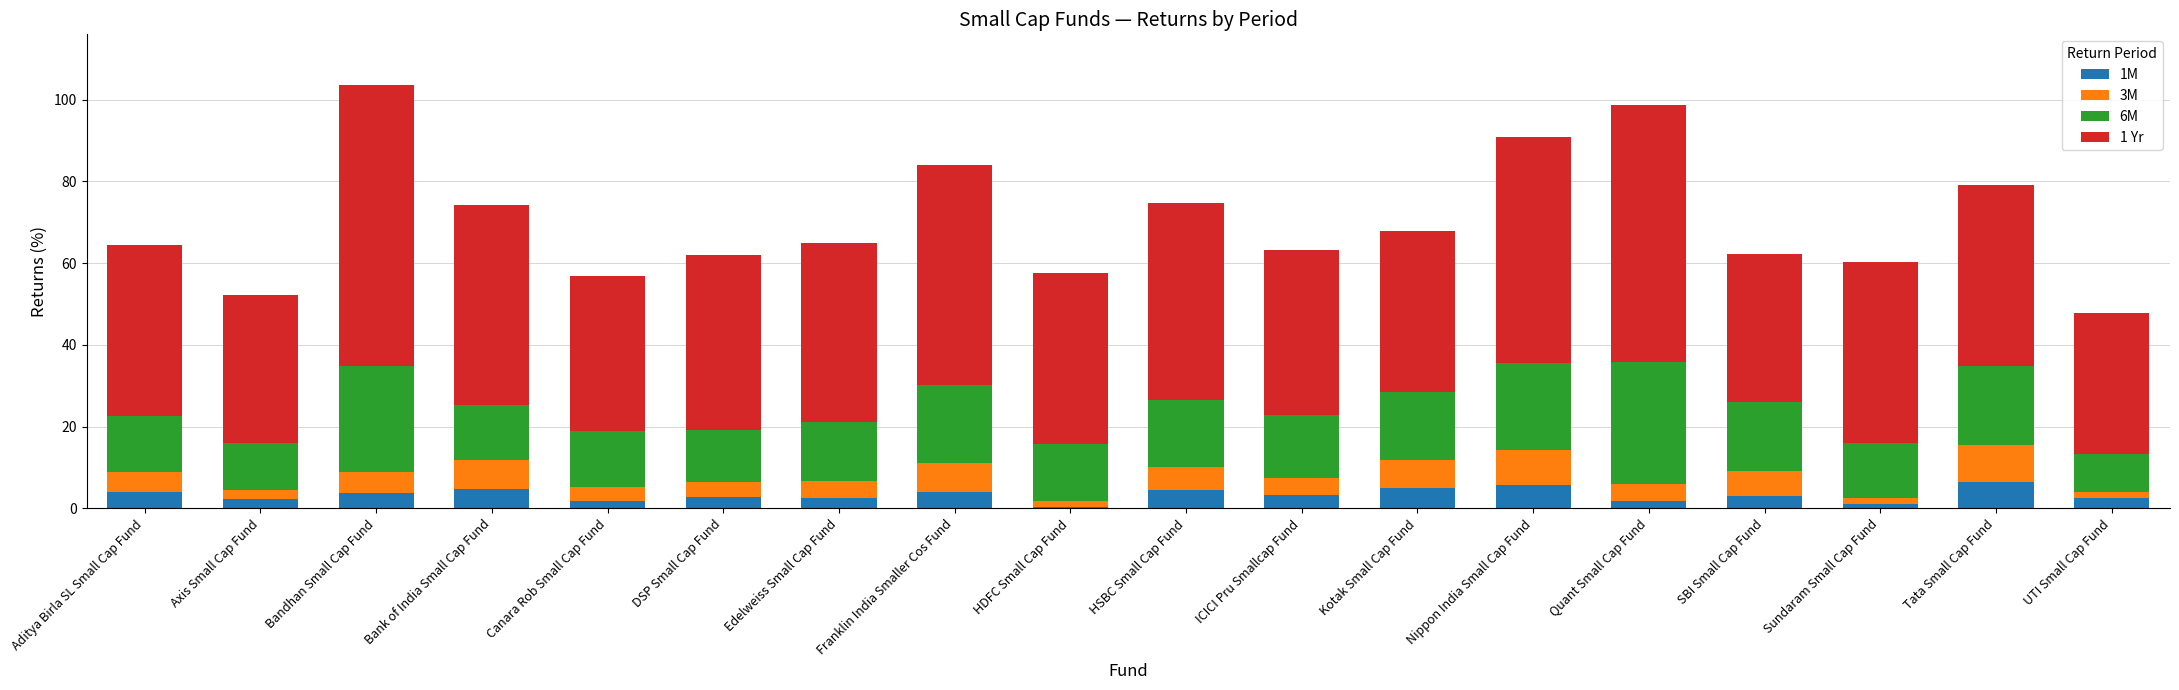

Is it true that 1M equals 2.6 at Edelweiss Small Cap Fund?

True